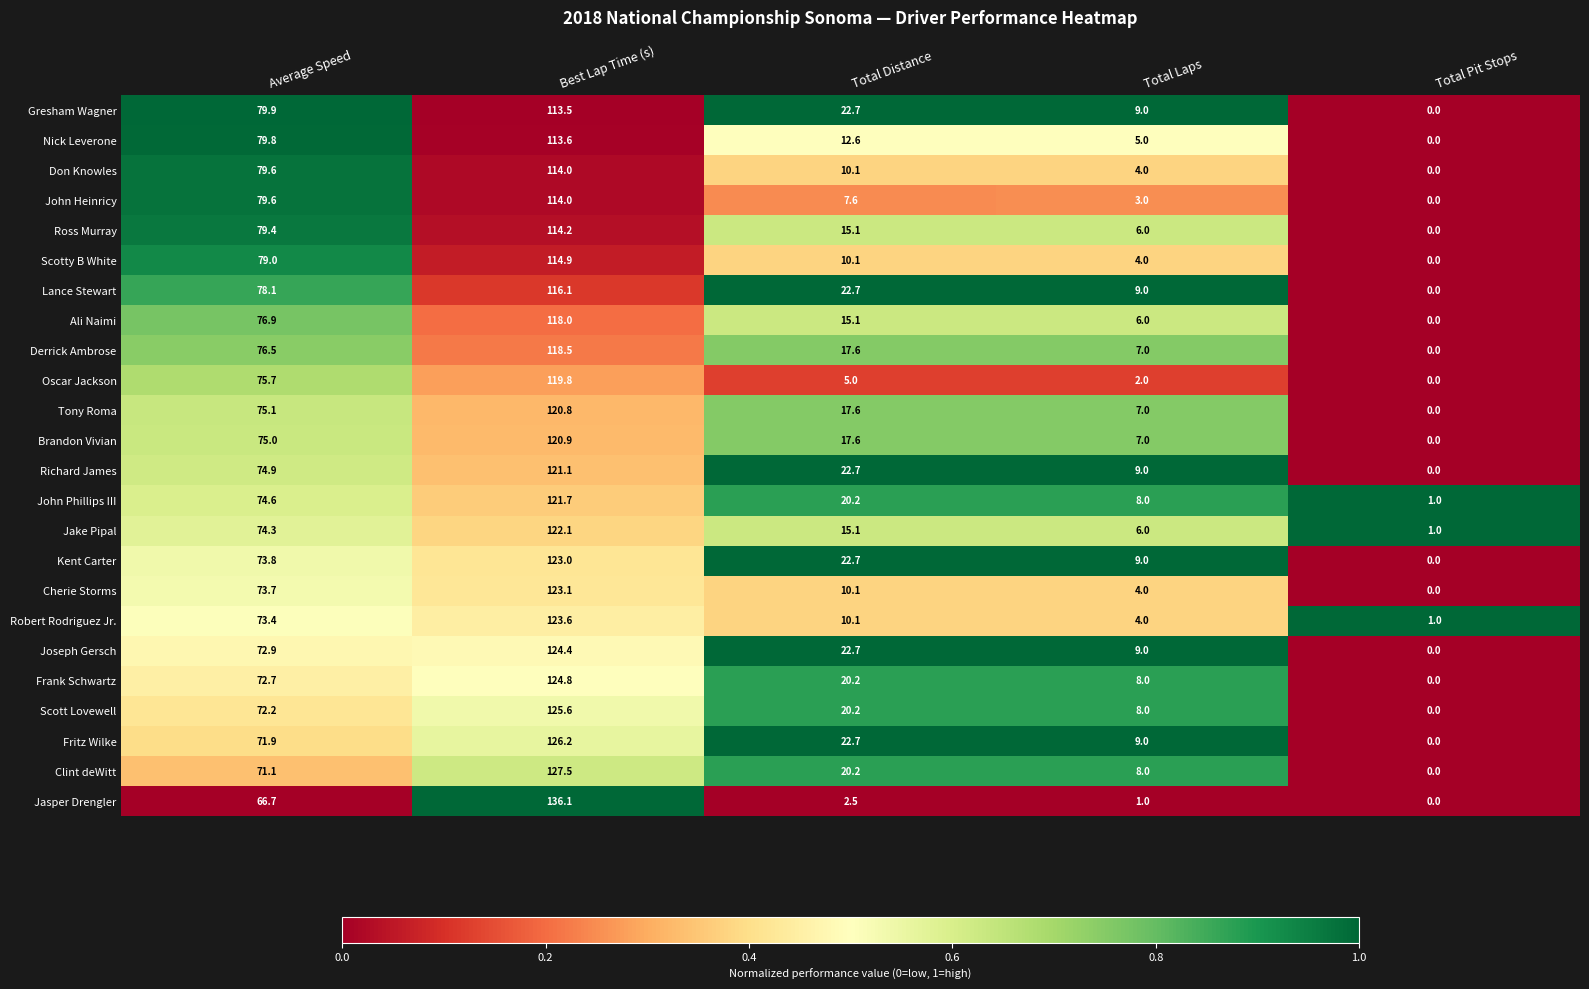

Rank the categories by Jasper Drengler value from highest to lowest.

Best Lap Time (s), Average Speed, Total Distance, Total Laps, Total Pit Stops